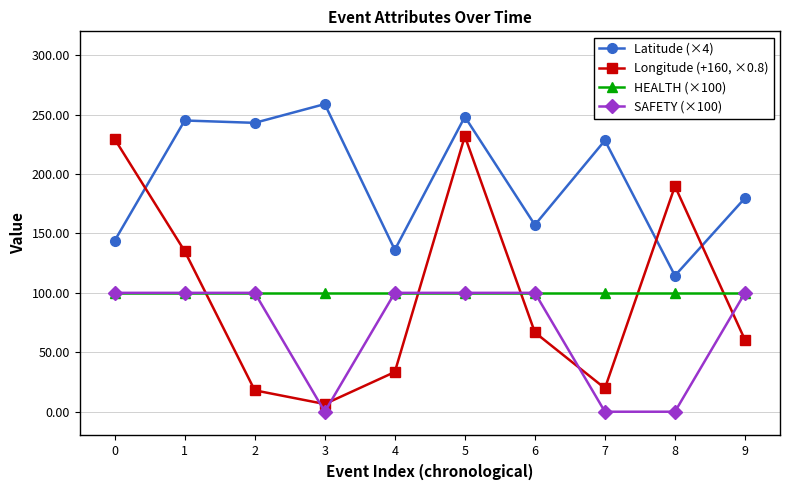

Which series has the largest total across all categories?

Latitude (×4)